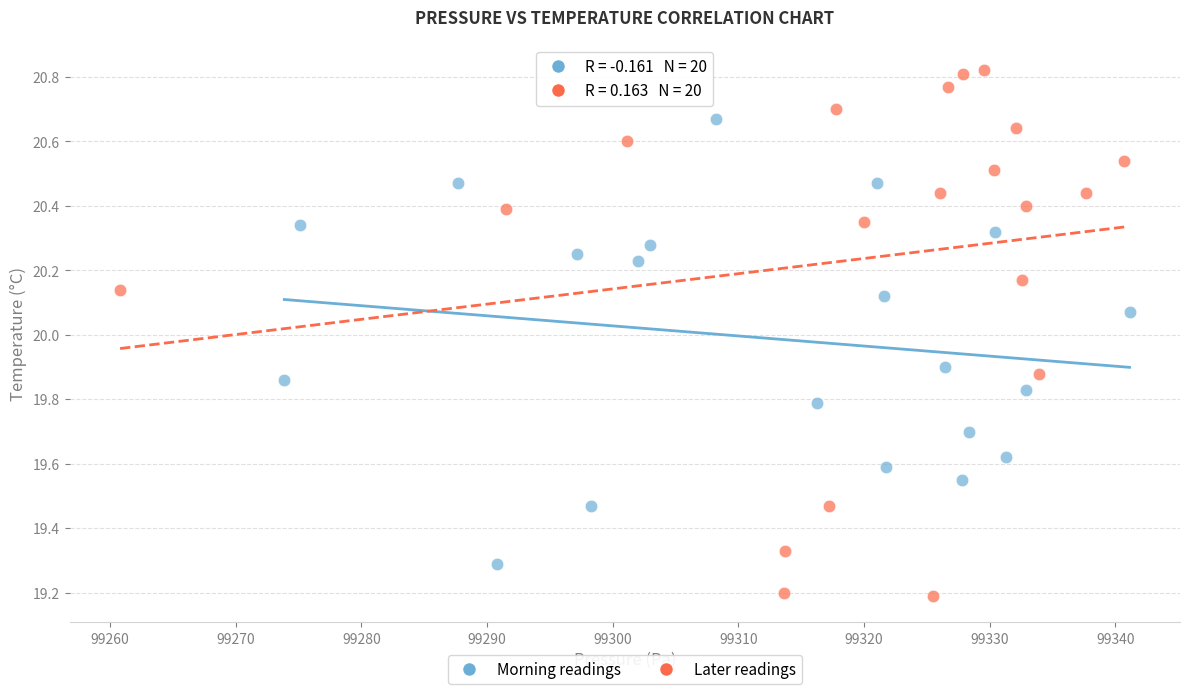

Which series reaches the maximum Y coordinate?

Later readings